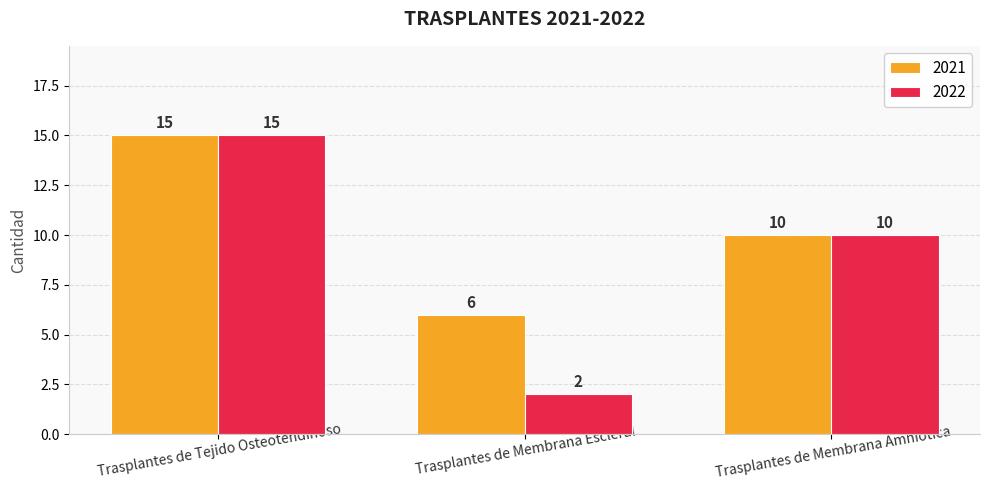

What is the sum of all 2021 values?

31